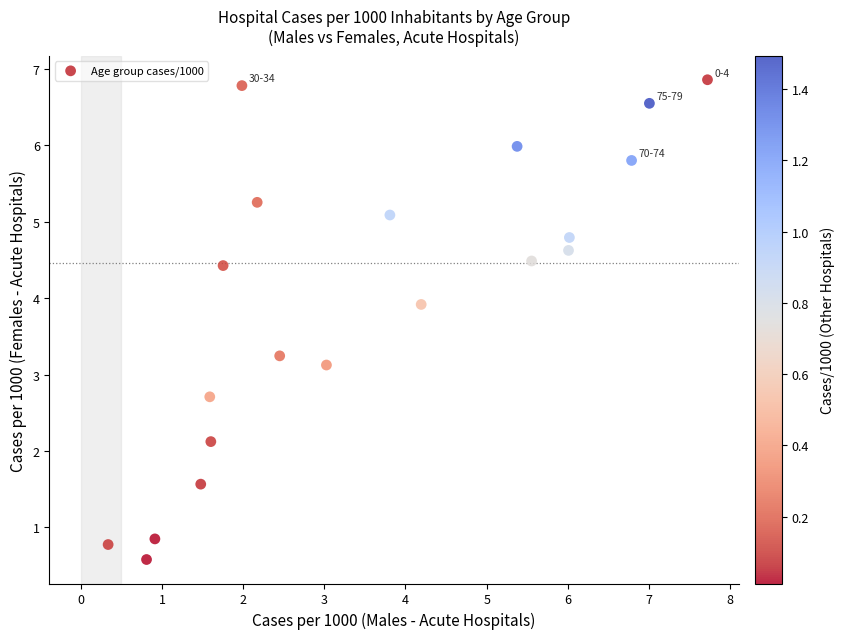

What Y value in the scatter plot is closest to 3?

3.1